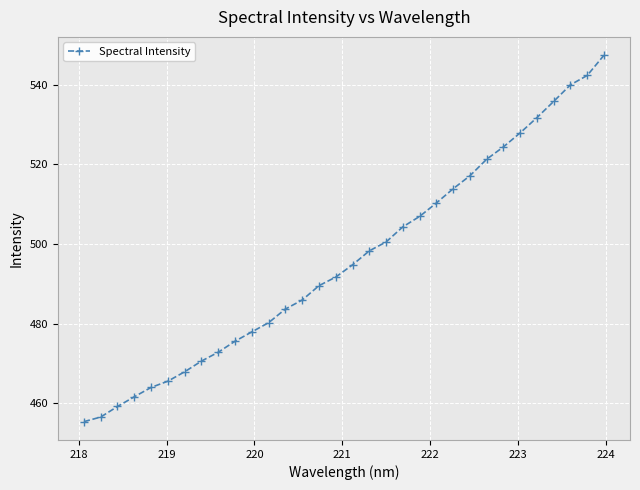

How many values are below 494?

16